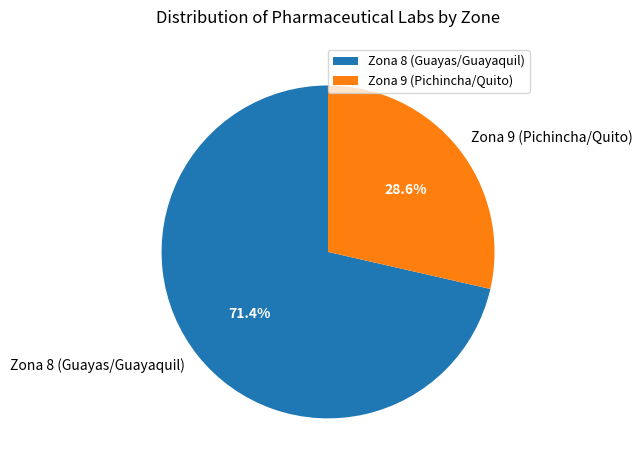

What is the largest slice in the pie chart?

Zona 8 (Guayas/Guayaquil)